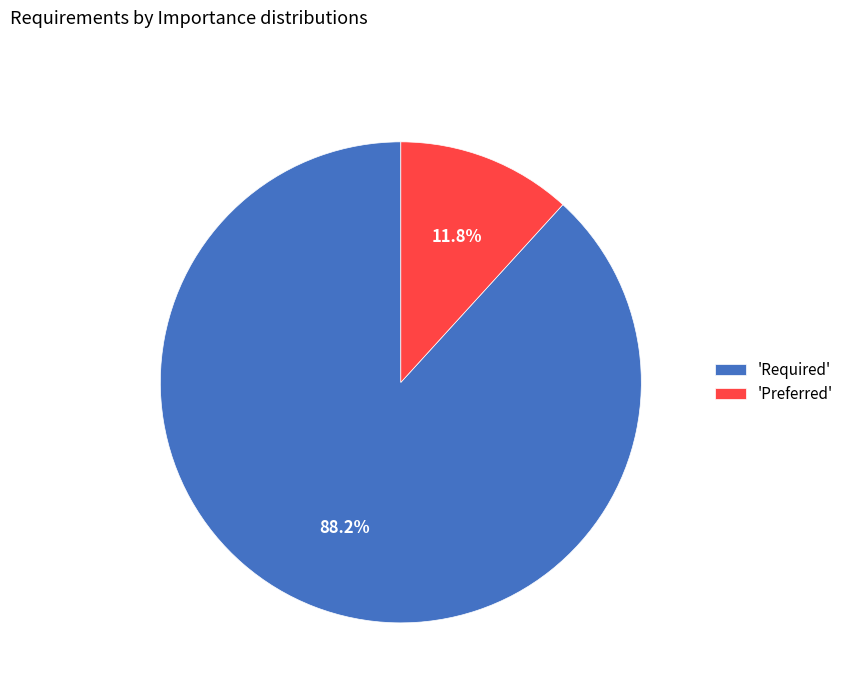

Is there any slice that represents more than half of the pie?

Yes